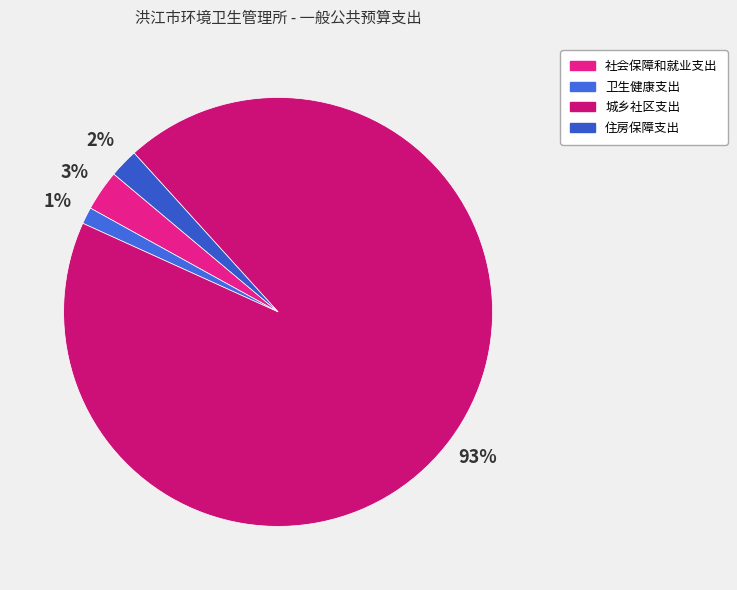

Which has a higher value, 城乡社区支出 or 社会保障和就业支出?

城乡社区支出